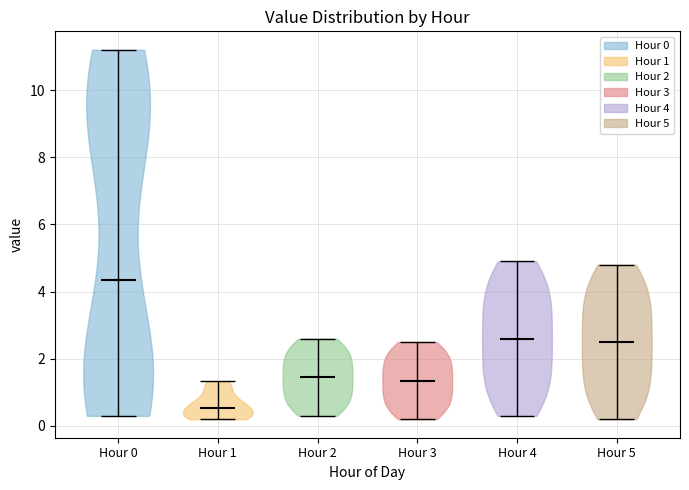

Which violin has the lowest median line?

Hour 1